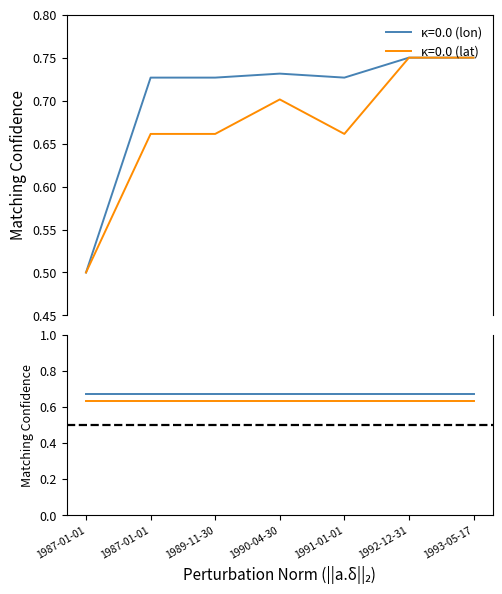

What is the minimum value shown in the chart?

0.5